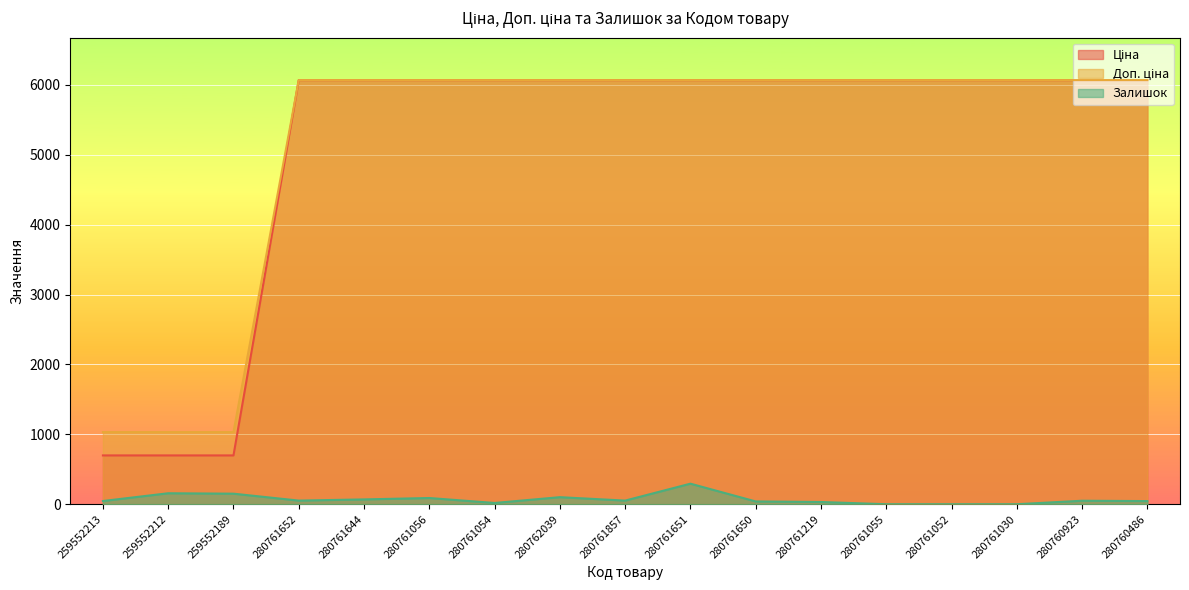

True or false: Залишок and Ціна cross at least once.

False